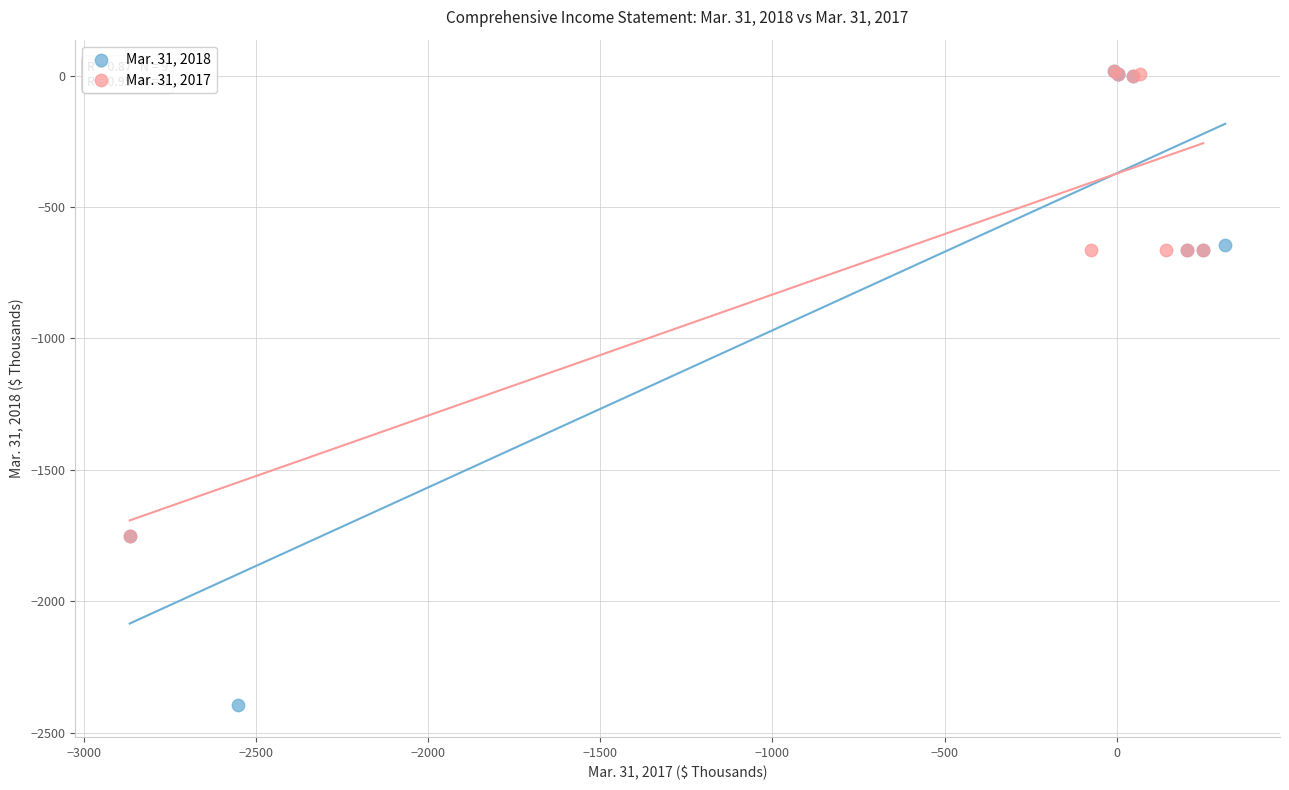

Which series contains the lowest Y value?

Mar. 31, 2018